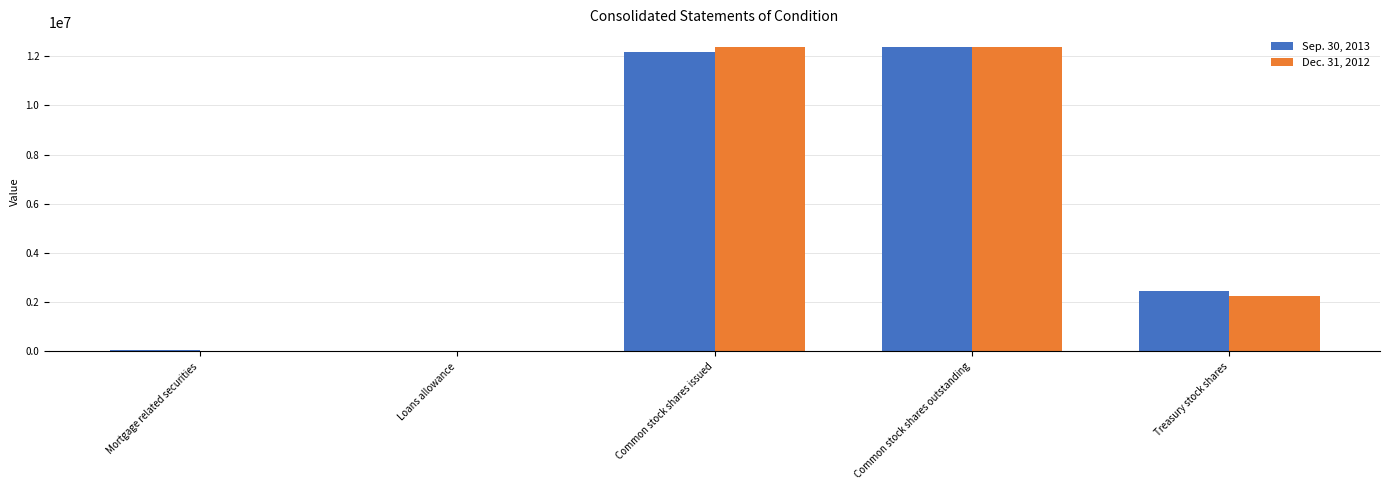

How many groups of bars are there?

5